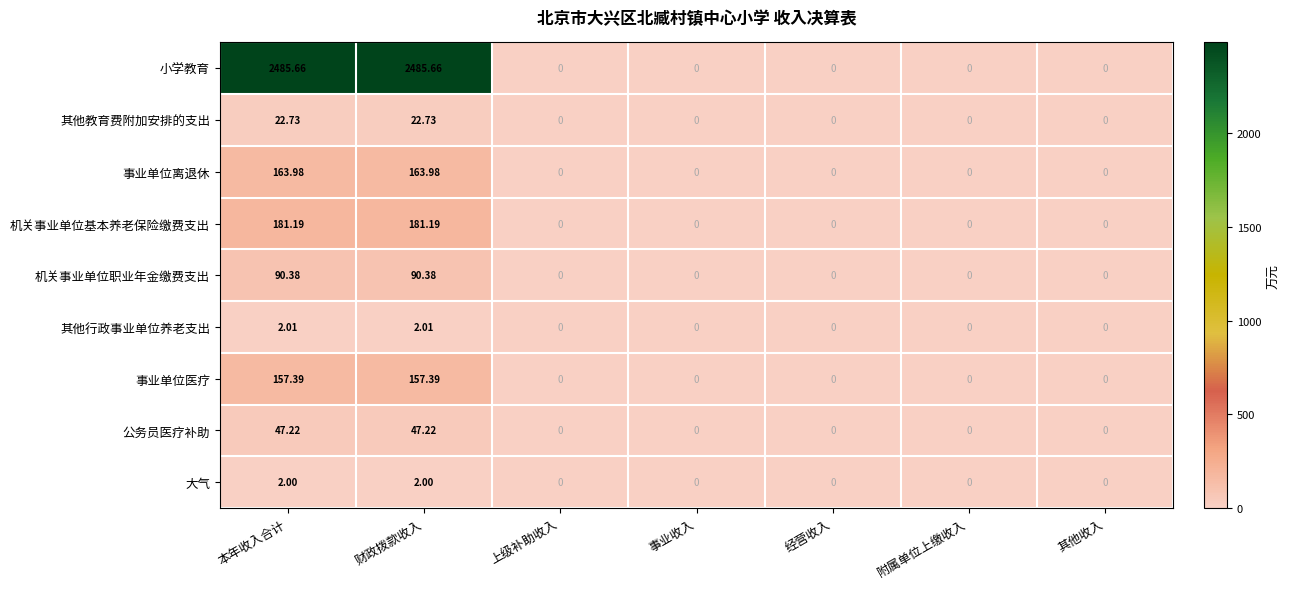

Between 本年收入合计 and 上级补助收入, which series saw the biggest shift?

小学教育